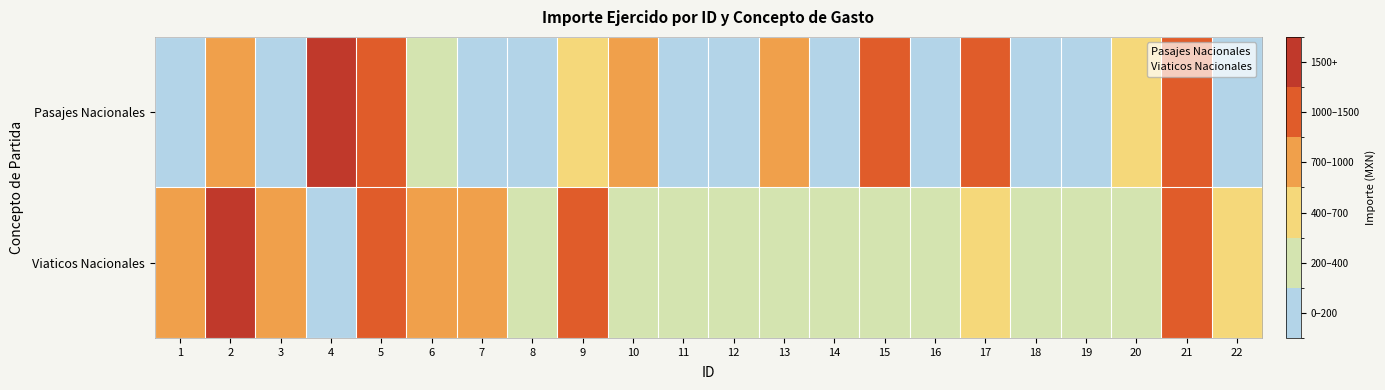

Reading left to right, list all the values displayed in this chart.

Pasajes Nacionales: 1=0.0	2=766.0	3=190.0	4=1890.0	5=1089.0	6=352.0	7=0.0	8=0.0	9=584.0	10=712.0	11=0.0	12=50.0	13=718.0	14=0.0	15=1245.0	16=0.0	17=1277.0	18=100.0	19=100.0	20=681.0	21=1331.0	22=100.0
Viaticos Nacionales: 1=866.5	2=4225.0	3=843.8	4=102.5	5=1300.0	6=823.5	7=950.0	8=280.0	9=1234.0	10=300.0	11=300.0	12=300.0	13=300.0	14=259.0	15=300.0	16=360.0	17=472.8	18=300.0	19=254.0	20=300.0	21=1182.3	22=600.0